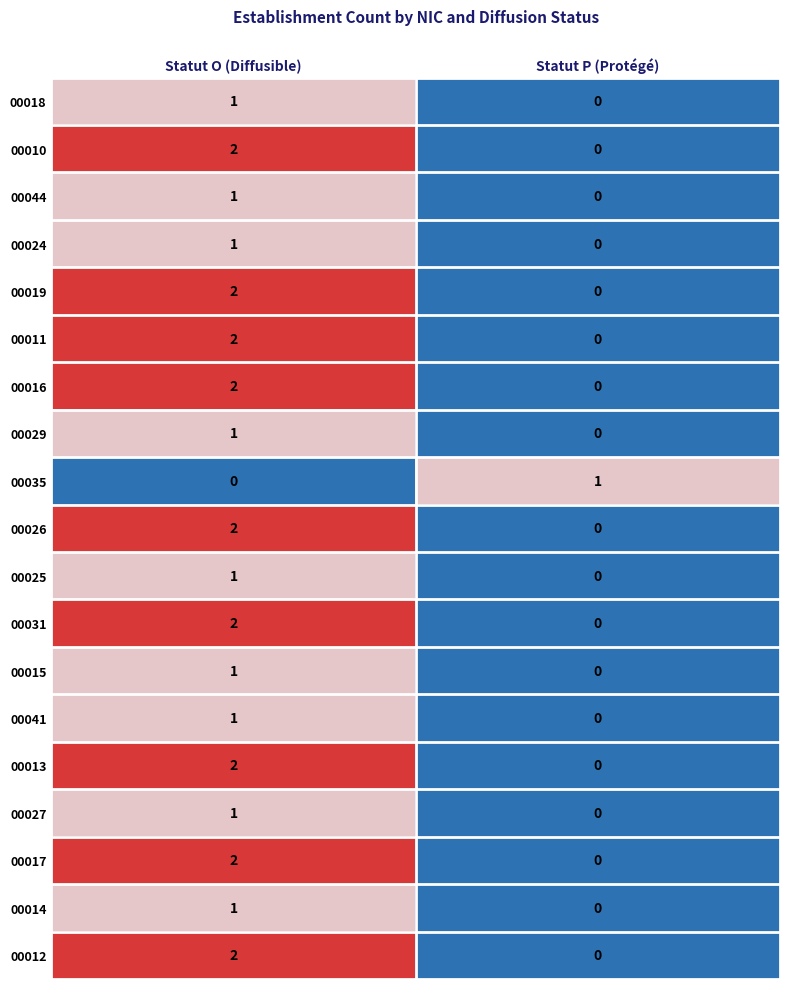

True or false: 00026 has a value of 0 at Statut P (Protégé).

True